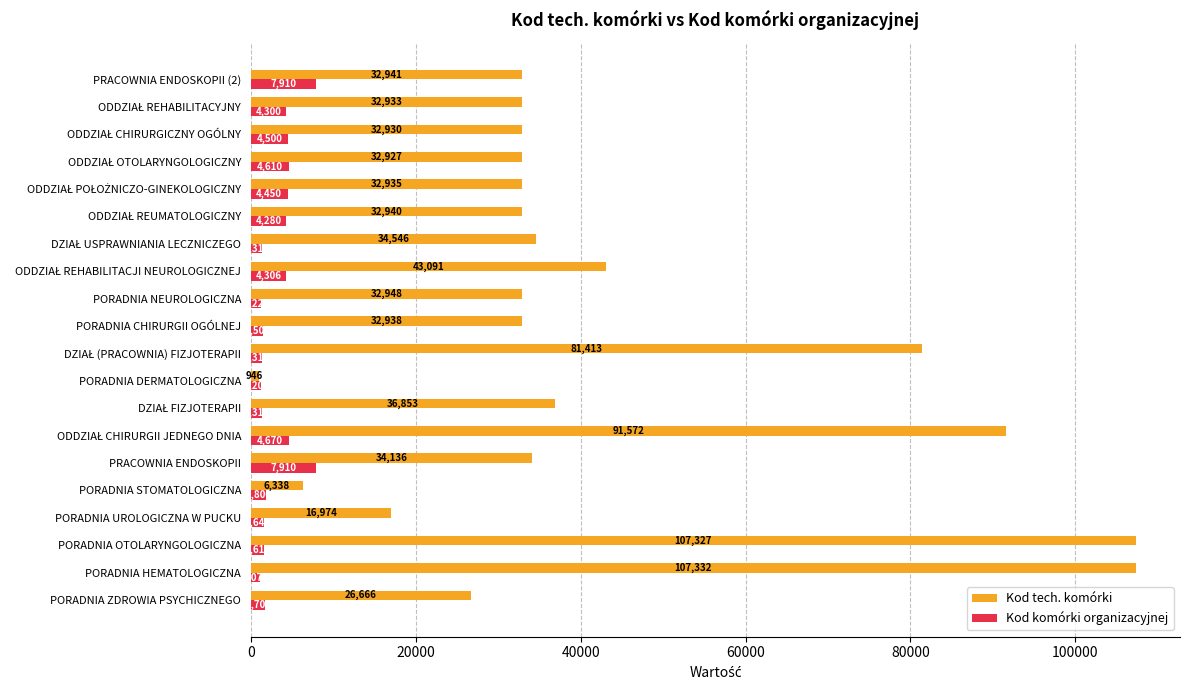

What is the spread (max minus min) of values at PORADNIA UROLOGICZNA W PUCKU?

15334